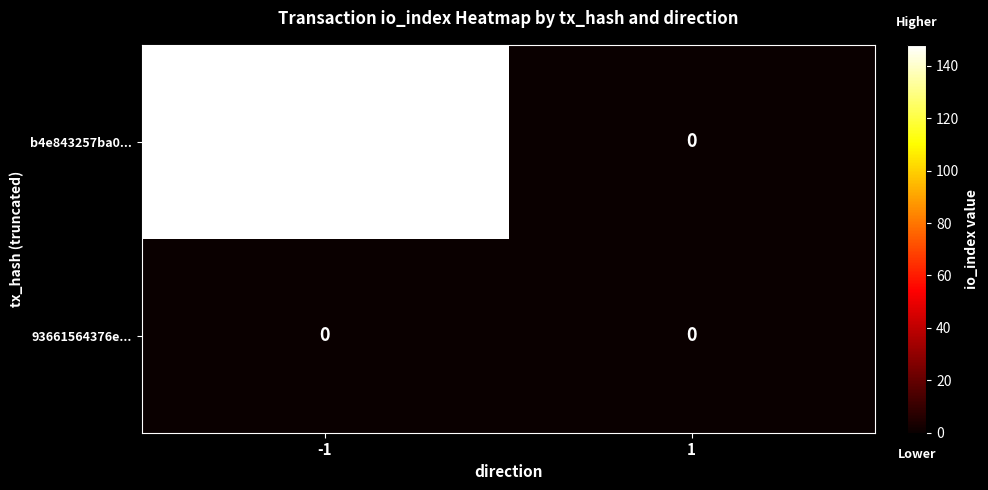

The value of 93661564376e... at -1 is 0. True or false?

True